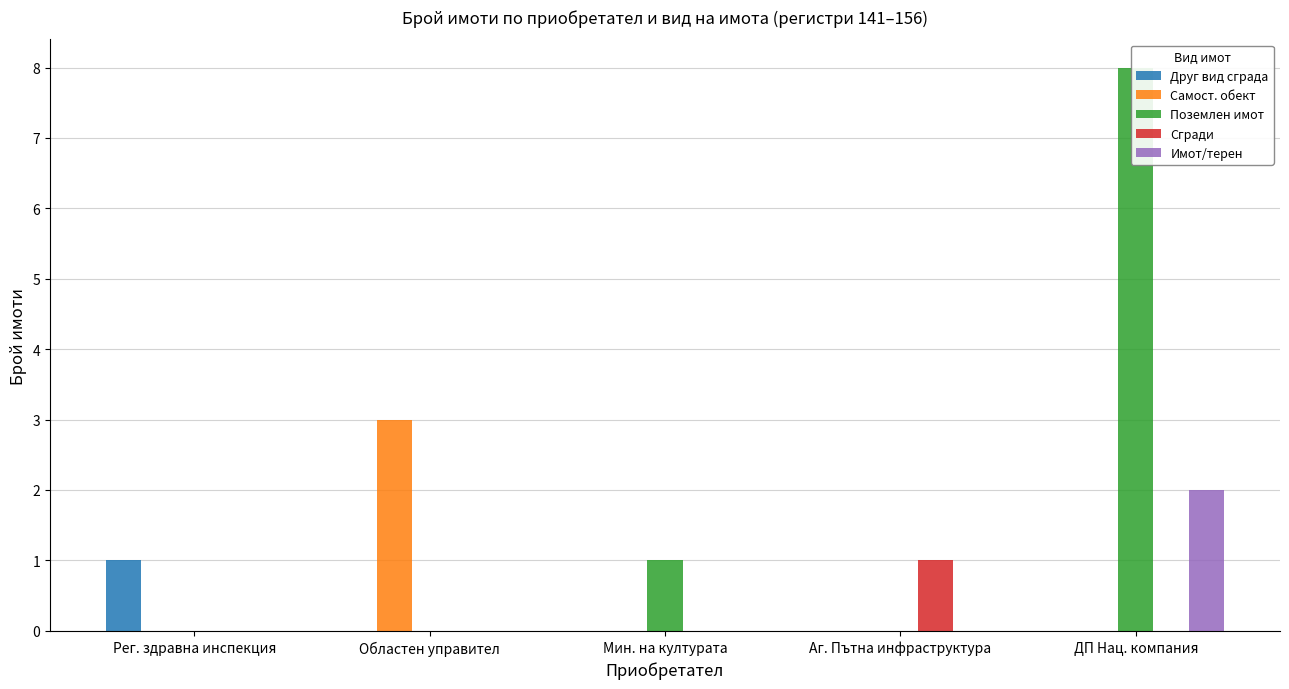

Which category has the lowest value in the Поземлен имот series?

Рег. здравна инспекция